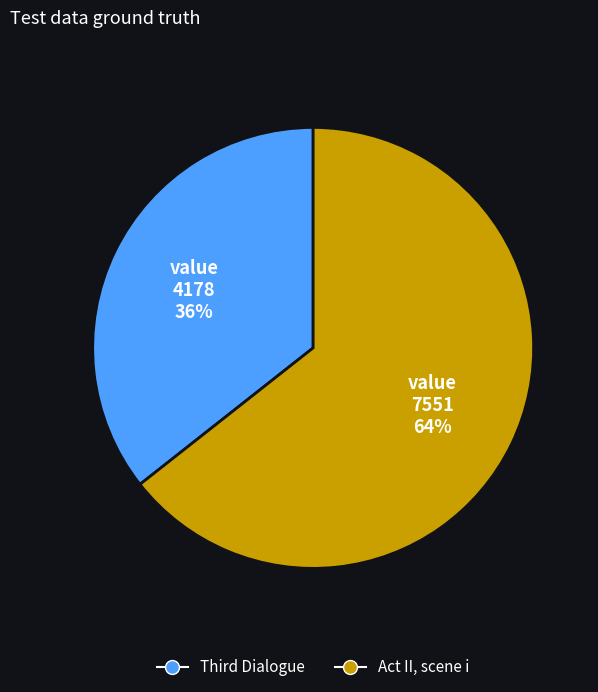

Which slice is the largest?

Act II, scene i